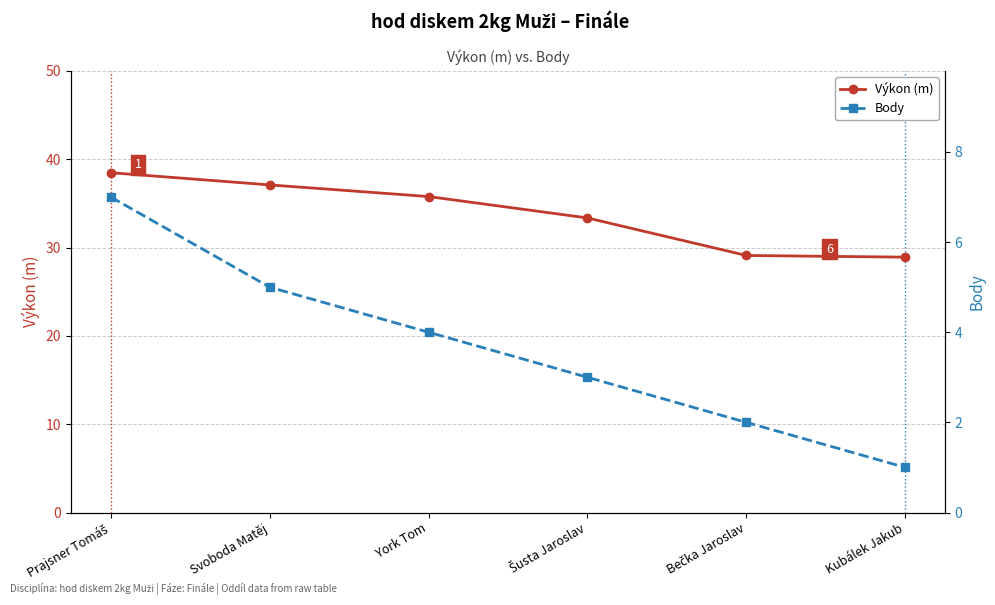

At how many categories does at least one series exceed 1?

6